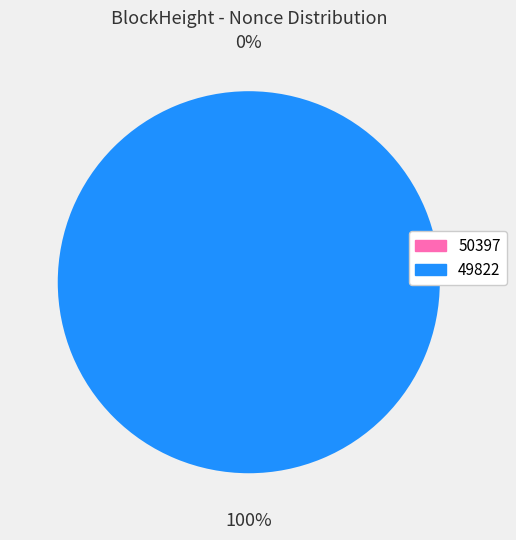

To the nearest percent, what is the difference between the 49822 and 50397 slice percentages?

100%